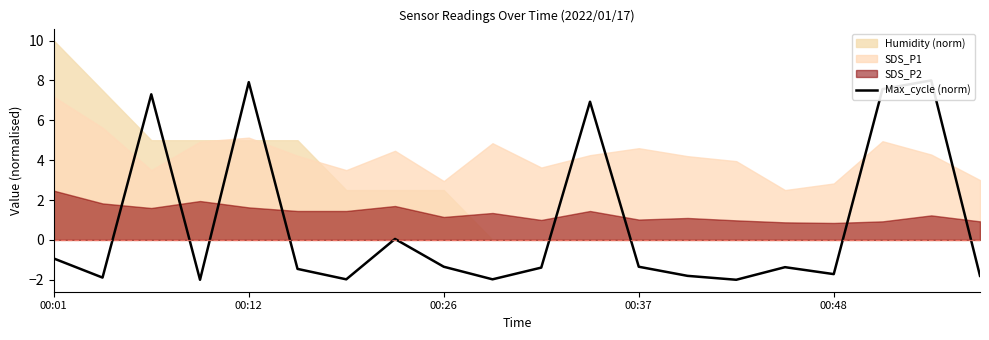

What is the difference between the values at 18 and 15?

9.4